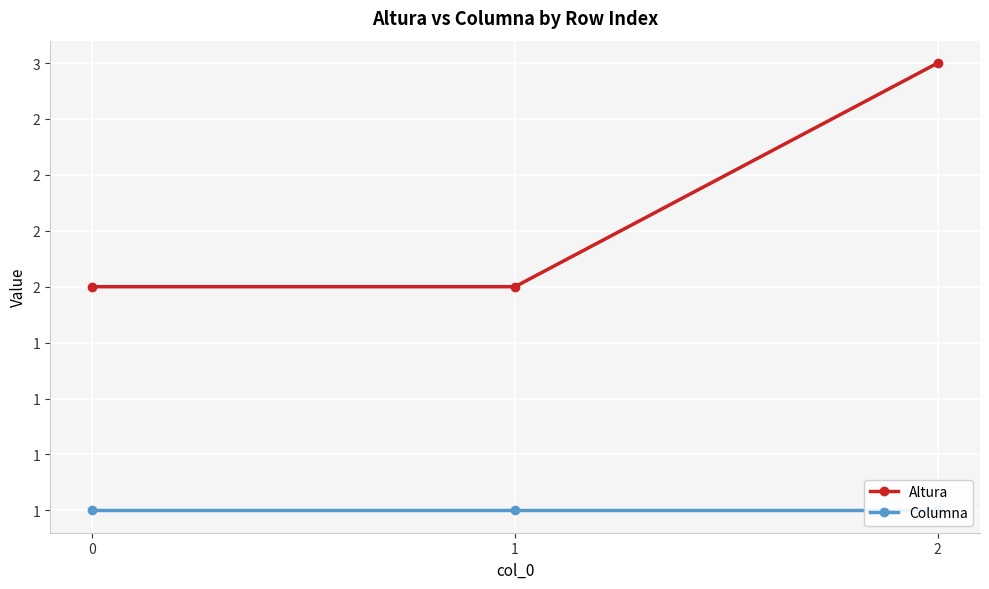

What is the highest value of the Altura series?

3